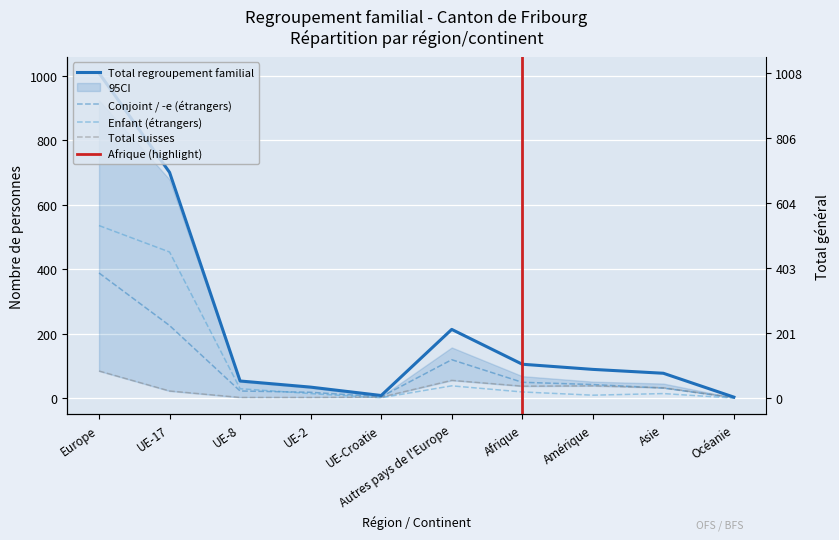

At which label does Total regroupement familial reach its minimum?

Océanie